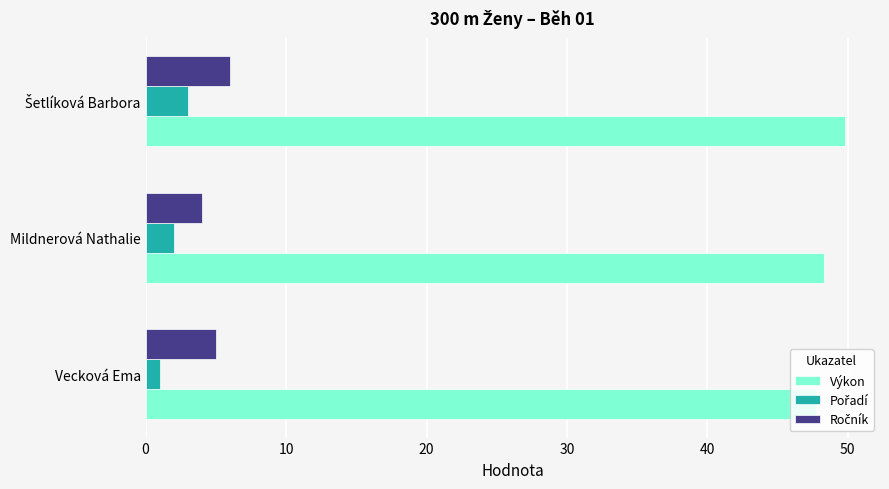

The value of Výkon at Mildnerová Nathalie is 66.6. True or false?

False